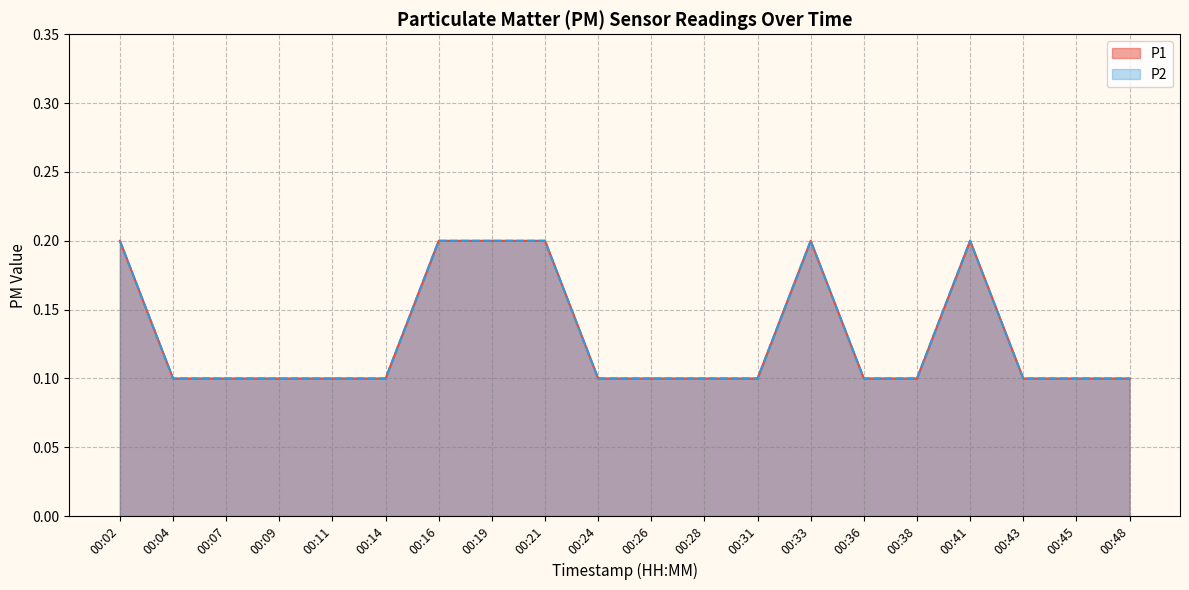

What is the value of the P2 point at the 11th from the left?

0.1